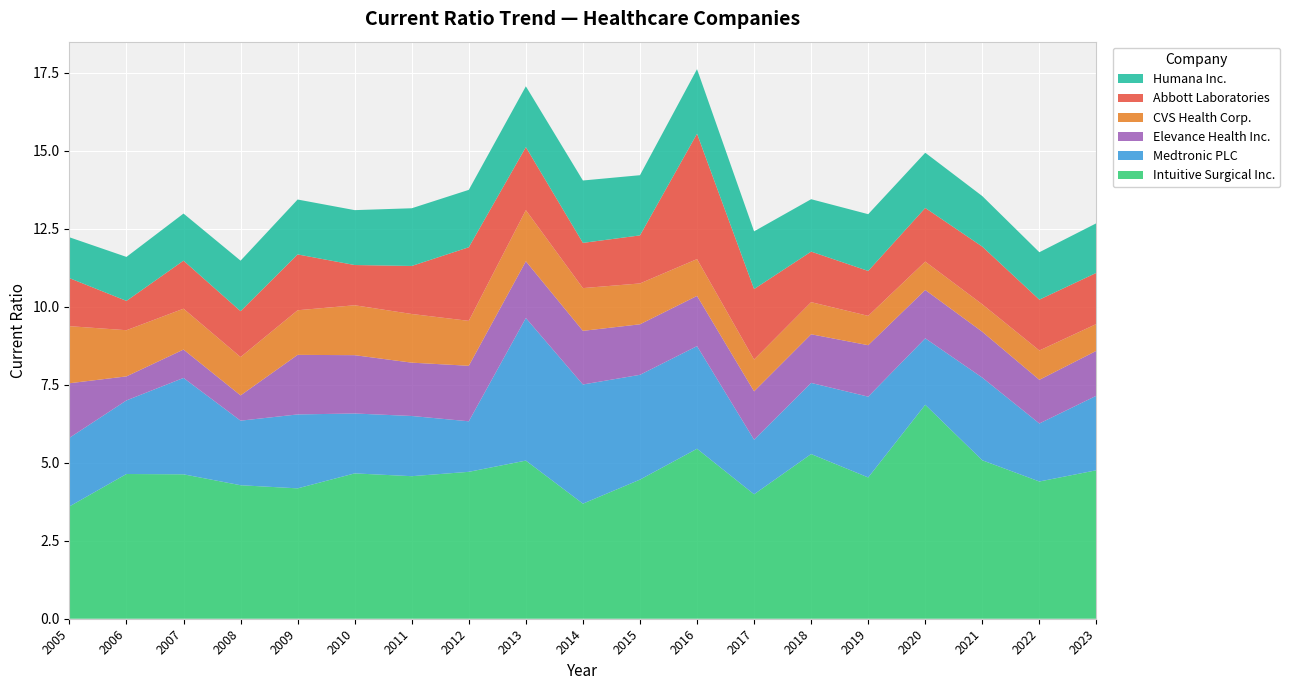

Reading left to right, list all the values displayed in this chart.

Intuitive Surgical Inc.: 2005=3.6	2006=4.6	2007=4.6	2008=4.3	2009=4.2	2010=4.7	2011=4.6	2012=4.7	2013=5.1	2014=3.7	2015=4.5	2016=5.5	2017=4.0	2018=5.3	2019=4.5	2020=6.9	2021=5.1	2022=4.4	2023=4.8
Medtronic PLC: 2005=2.2	2006=2.4	2007=3.1	2008=2.1	2009=2.4	2010=1.9	2011=1.9	2012=1.6	2013=4.6	2014=3.8	2015=3.4	2016=3.3	2017=1.8	2018=2.3	2019=2.6	2020=2.1	2021=2.6	2022=1.9	2023=2.4
Elevance Health Inc.: 2005=1.8	2006=0.8	2007=0.9	2008=0.8	2009=1.9	2010=1.9	2011=1.7	2012=1.8	2013=1.8	2014=1.7	2015=1.6	2016=1.6	2017=1.6	2018=1.6	2019=1.6	2020=1.6	2021=1.5	2022=1.4	2023=1.4
CVS Health Corp.: 2005=1.8	2006=1.5	2007=1.3	2008=1.2	2009=1.4	2010=1.6	2011=1.6	2012=1.4	2013=1.6	2014=1.4	2015=1.3	2016=1.2	2017=1.0	2018=1.0	2019=0.9	2020=0.9	2021=0.9	2022=0.9	2023=0.9
Abbott Laboratories: 2005=1.5	2006=0.9	2007=1.5	2008=1.5	2009=1.8	2010=1.3	2011=1.5	2012=2.4	2013=2.0	2014=1.4	2015=1.5	2016=4.0	2017=2.3	2018=1.6	2019=1.4	2020=1.7	2021=1.9	2022=1.6	2023=1.6
Humana Inc.: 2005=1.3	2006=1.4	2007=1.5	2008=1.6	2009=1.8	2010=1.8	2011=1.9	2012=1.8	2013=1.9	2014=2.0	2015=1.9	2016=2.1	2017=1.9	2018=1.7	2019=1.8	2020=1.8	2021=1.6	2022=1.5	2023=1.6